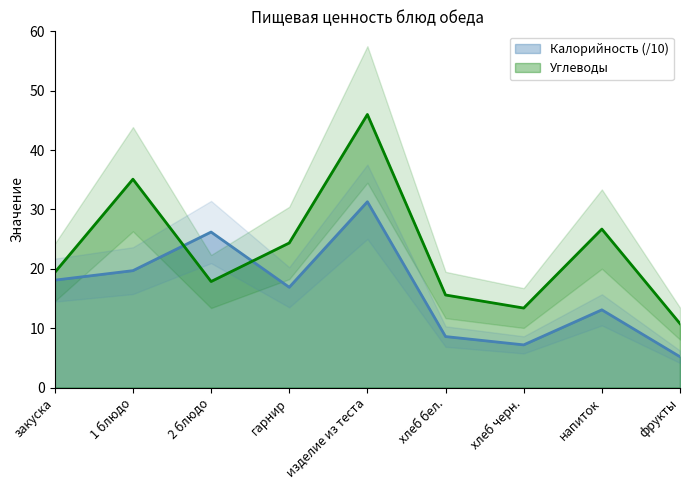

At which label does Калорийность first exceed 16?

закуска